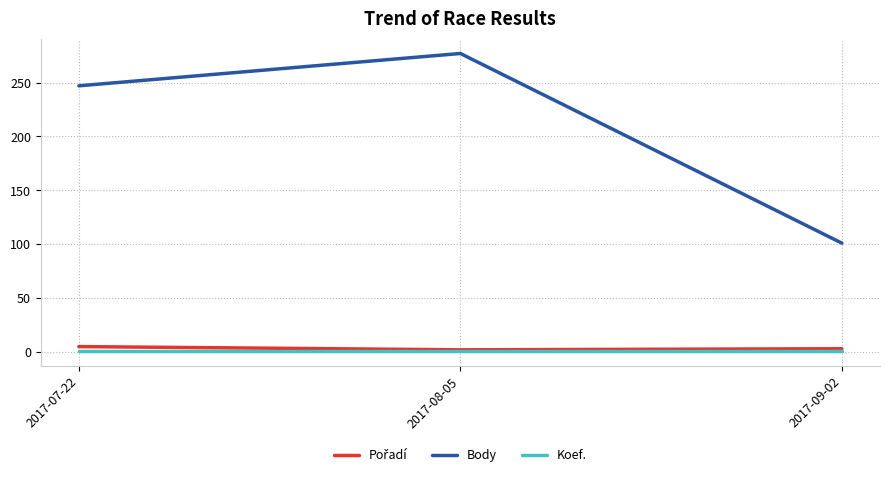

Rank the categories by Body value from lowest to highest.

2017-09-02, 2017-07-22, 2017-08-05